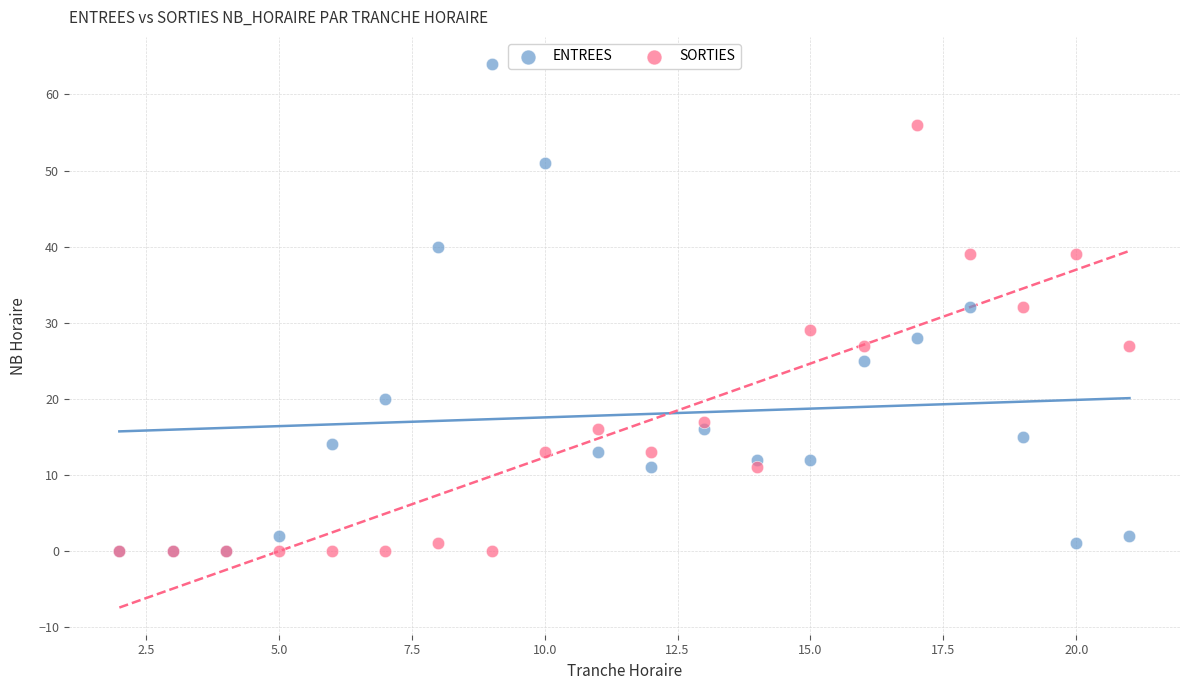

What are all the series names shown in the legend?

ENTREES, SORTIES